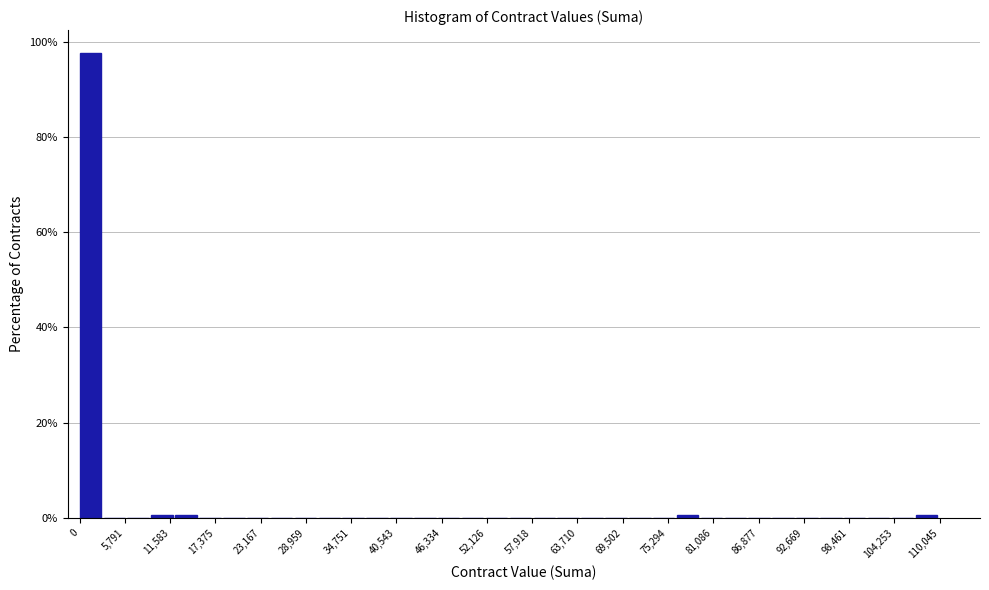

Around what value on the x-axis is the tallest bar? Give the approximate position of its centre, as read against the axis.

1000